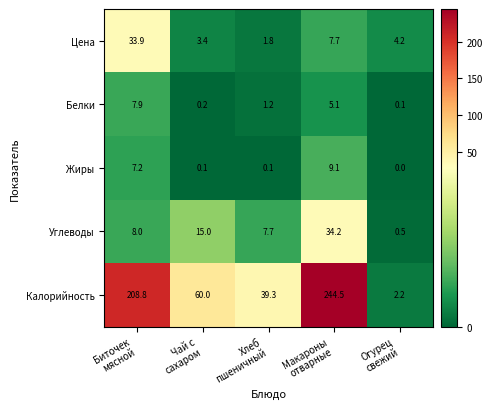

Reading left to right, list all the values displayed in this chart.

Цена: 33.9	3.4	1.8	7.7	4.2
Белки: 7.9	0.2	1.2	5.1	0.1
Жиры: 7.2	0.1	0.1	9.1	0.0
Углеводы: 8.0	15.0	7.7	34.2	0.5
Калорийность: 208.8	60.0	39.3	244.5	2.2